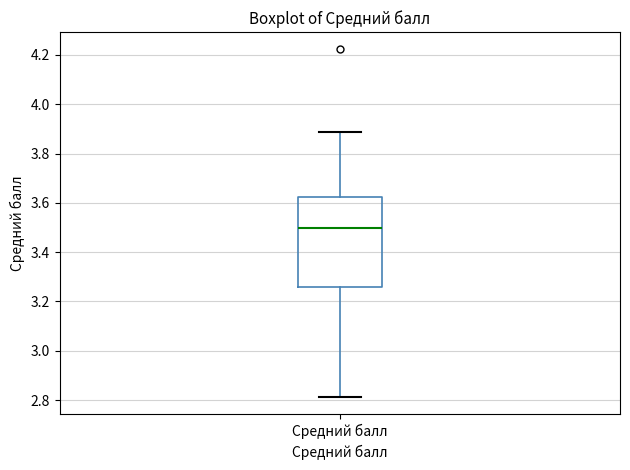

Transcribe this box plot: give where the median line is, the range the box spans, and where the two whiskers end, as read against the y-axis. The values are not printed on the chart, so give them approximately, as read against the axis.

median 3.50, box 3.26 to 3.62, whiskers 2.82 to 3.88